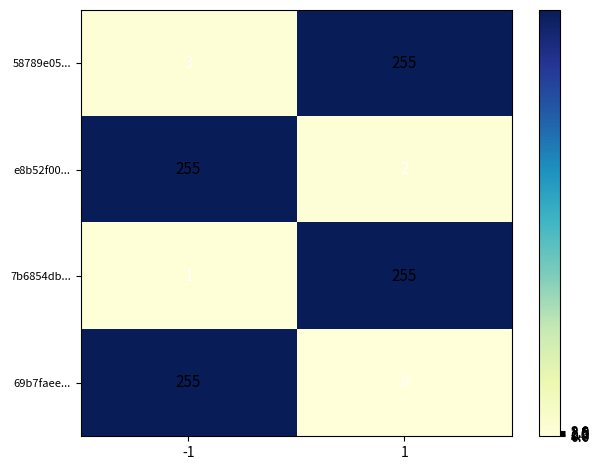

Reading left to right, list all the values displayed in this chart.

58789e05...: 3	255
e8b52f00...: 255	2
7b6854db...: 1	255
69b7faee...: 255	0